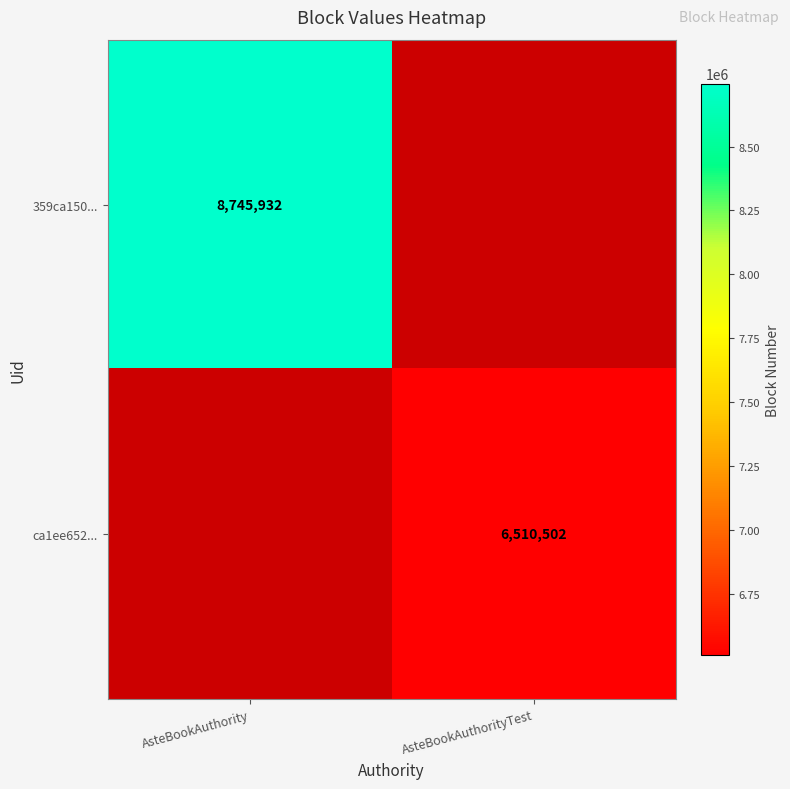

How many distinct data groups are displayed?

2